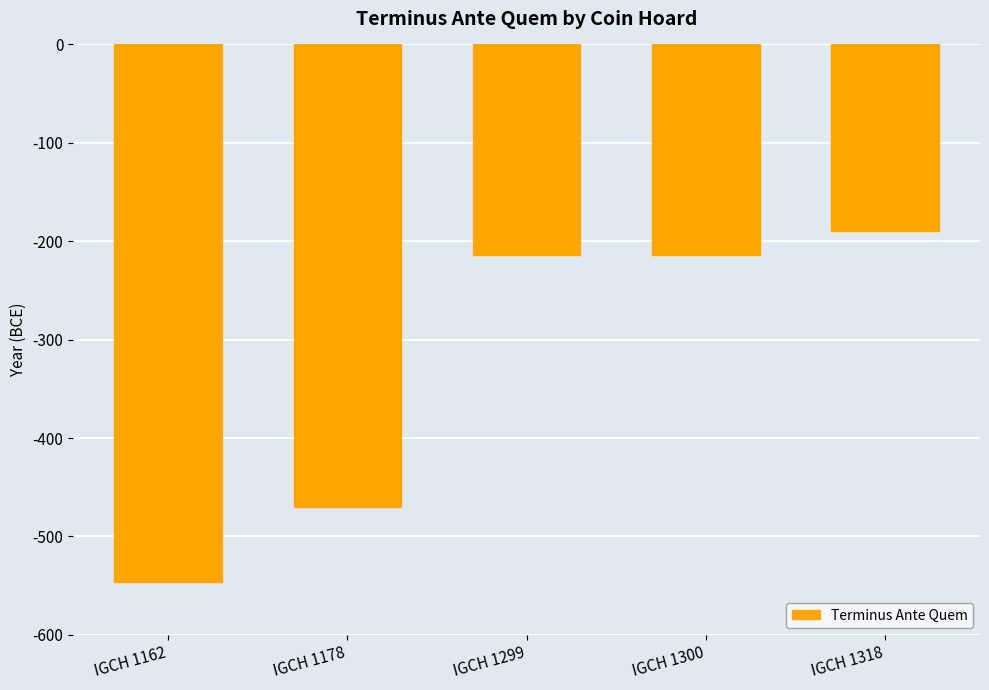

The chart shows a value of -74 at IGCH 1299. True or false?

False